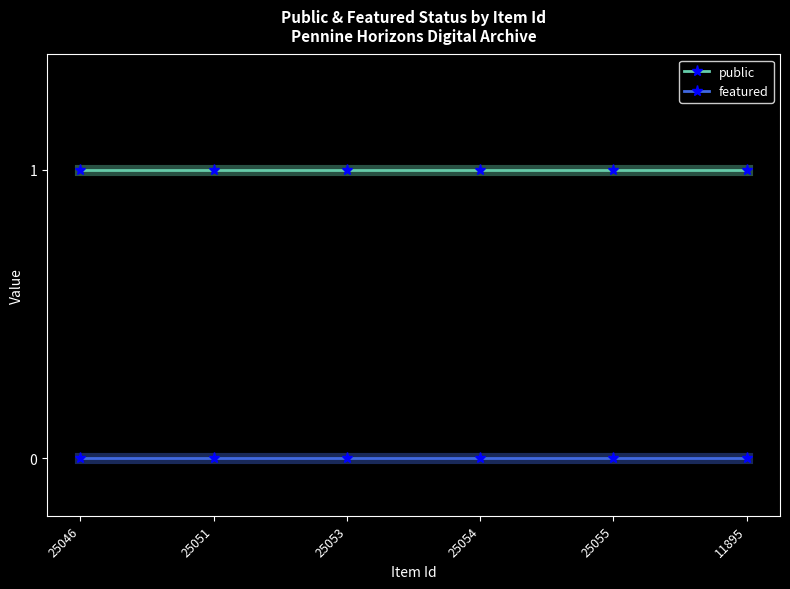

The value of public at 25054 is 1. True or false?

True